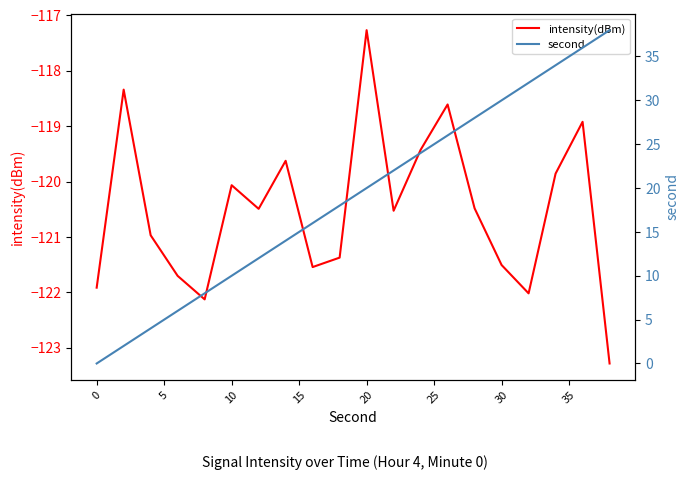

Which series has the largest total across all categories?

second